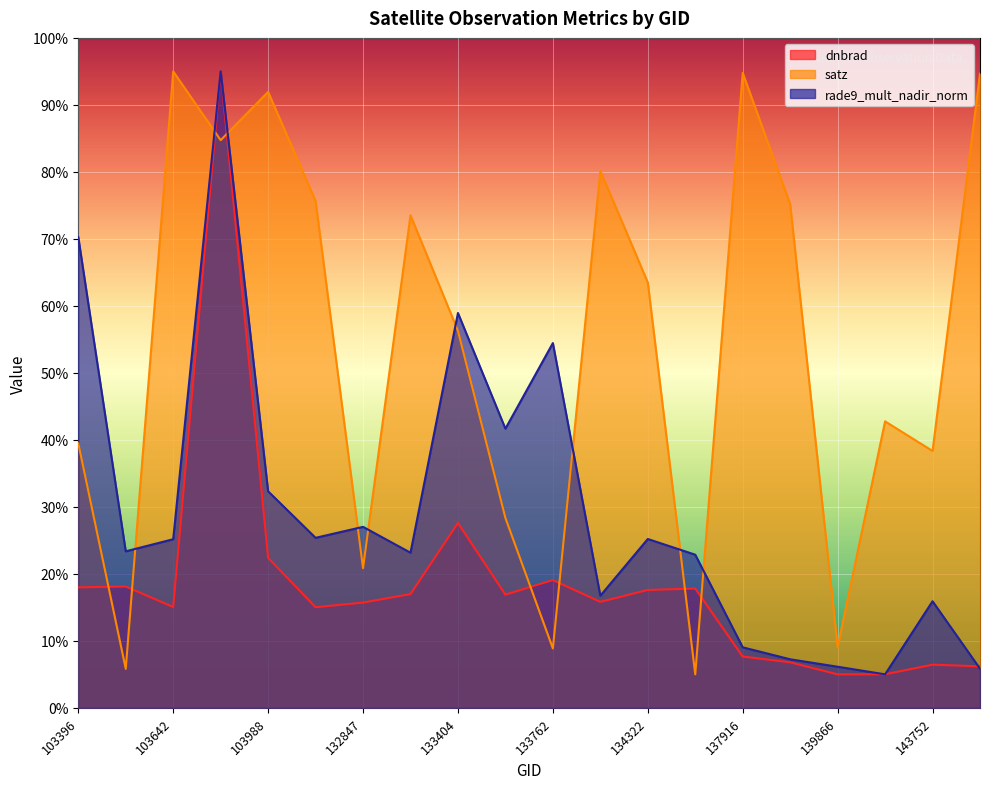

Rank the categories by satz value from highest to lowest.

103642, 137916, 144149, 103988, 103760, 134138, 104471, 139283, 133209, 134322, 133404, 140059, 103396, 143752, 133584, 132847, 139866, 133762, 103515, 134687